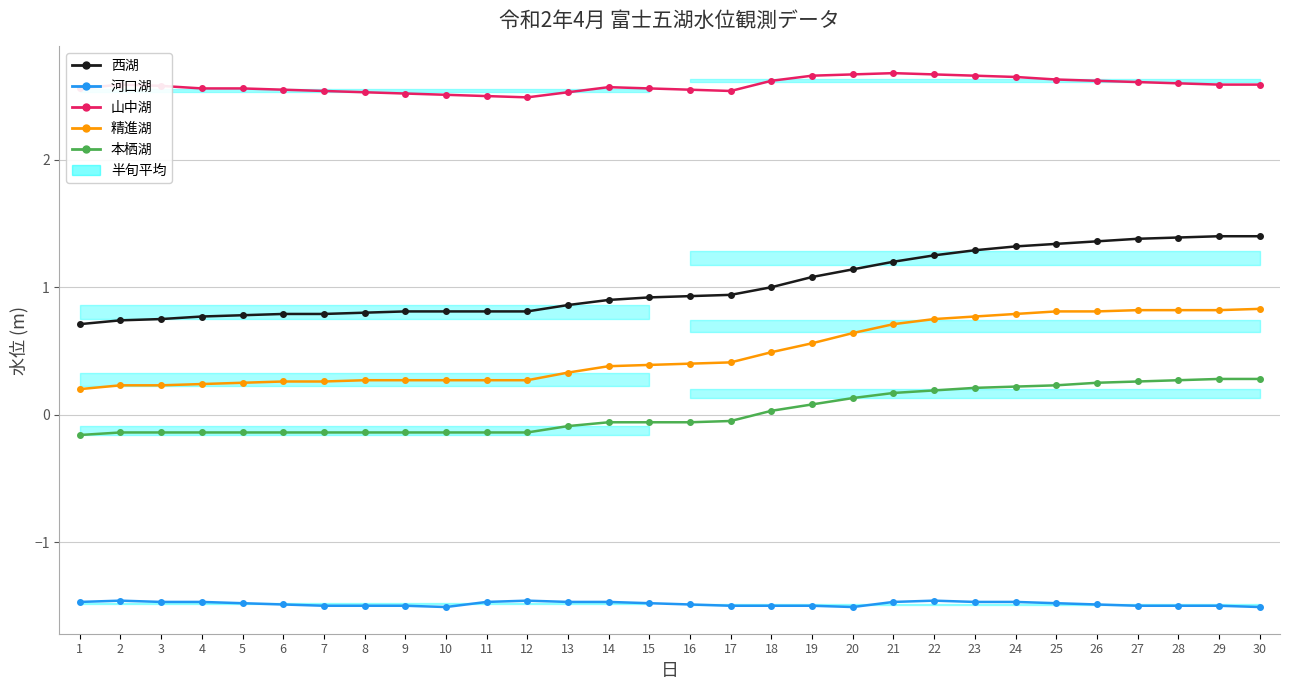

Count the number of categories in the chart.

30